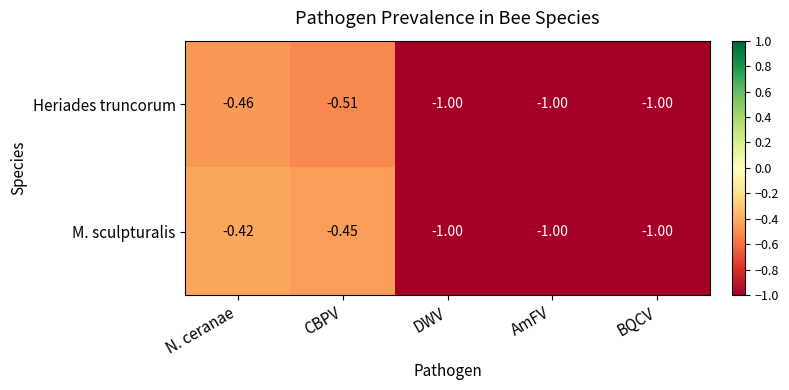

Where is Heriades truncorum nearest to the value 0?

N. ceranae